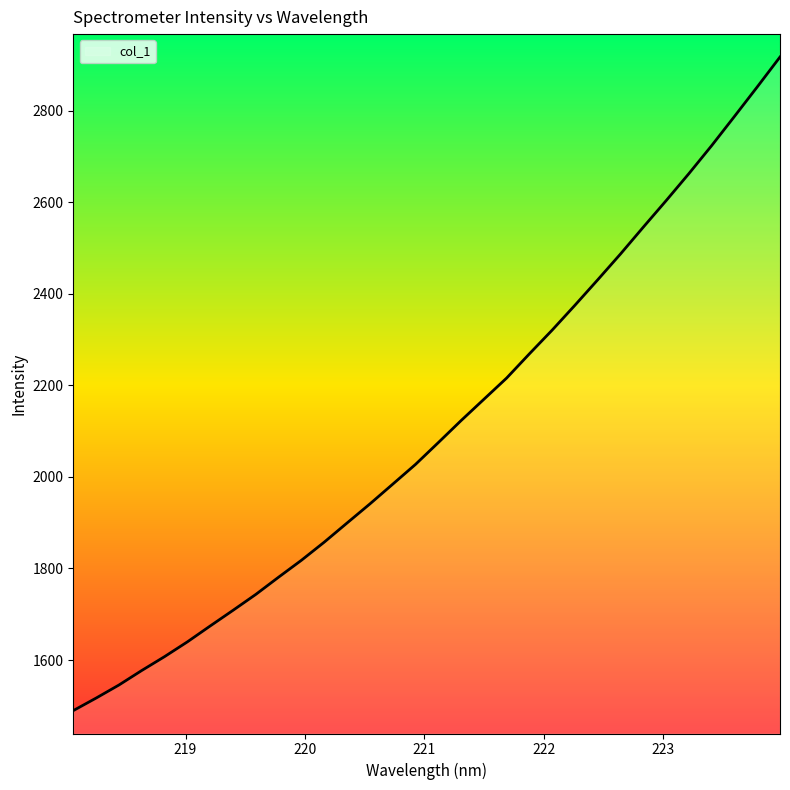

What is the difference between the maximum and minimum values?

1427.5